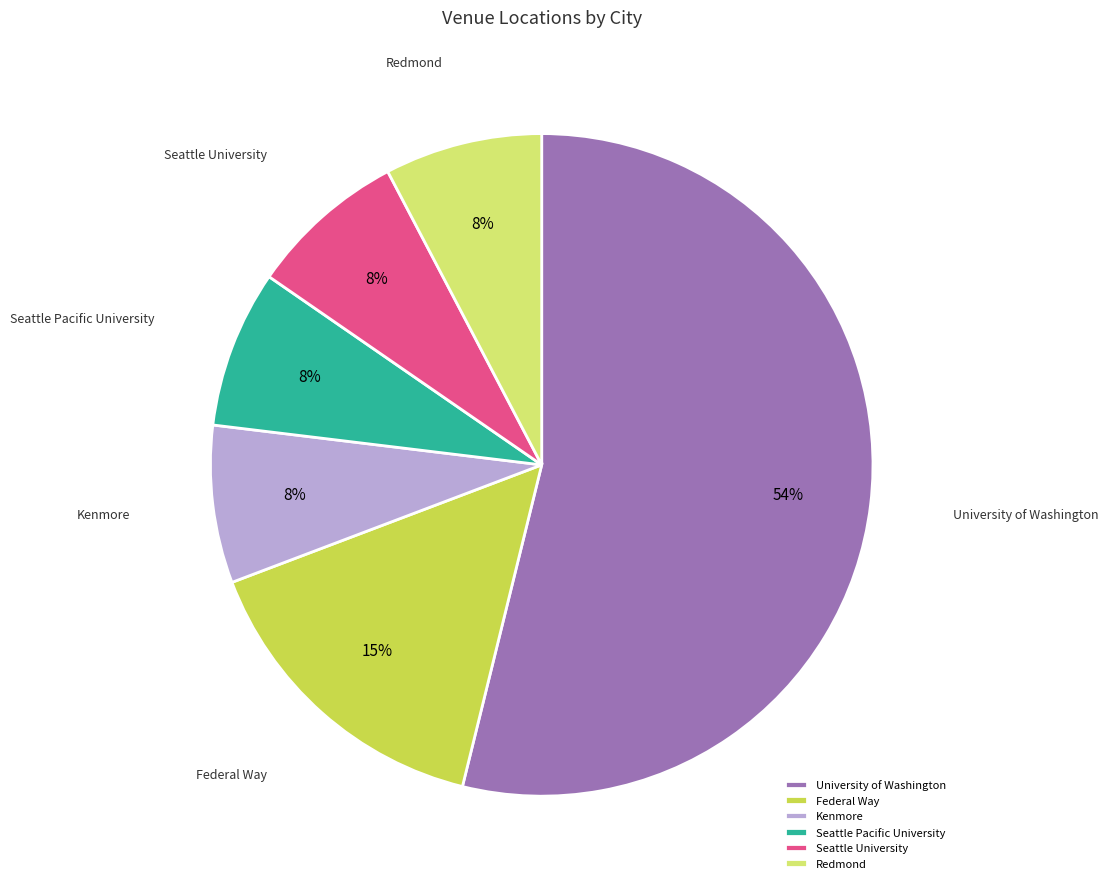

True or false: Federal Way accounts for 24% of the total.

False